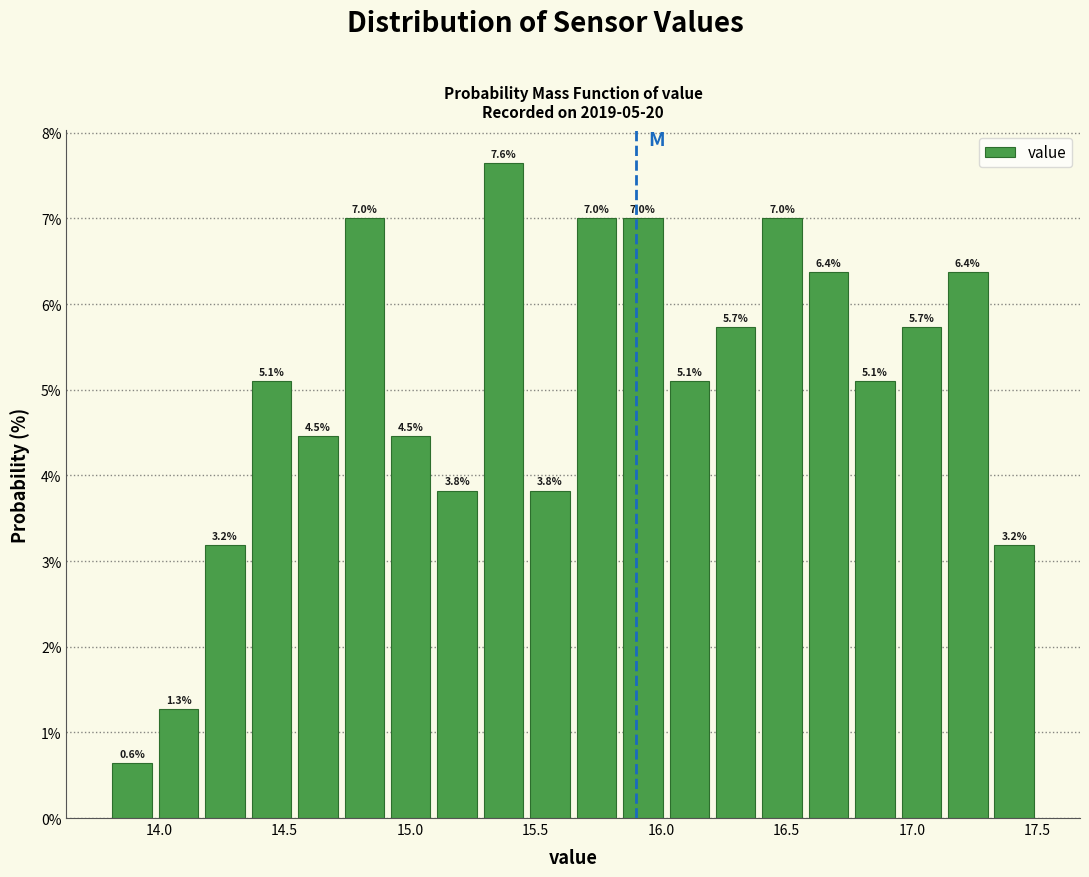

Around what value on the x-axis is the tallest bar? Give the approximate position of its centre, as read against the axis.

15.35